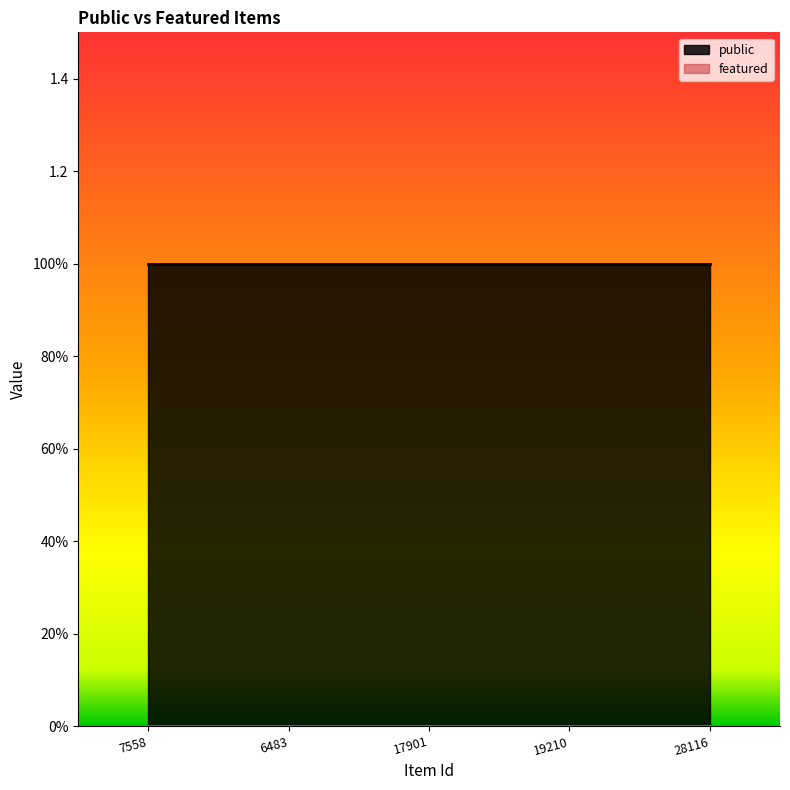

At 17901, list the series in order from smallest to largest.

featured, public